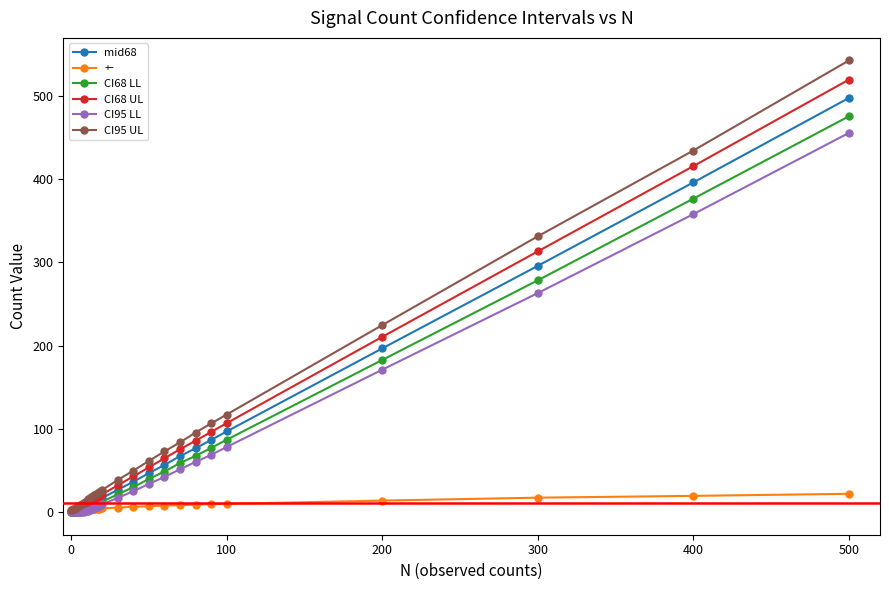

What are all the series names shown in the legend?

mid68, +-, CI68 LL, CI68 UL, CI95 LL, CI95 UL